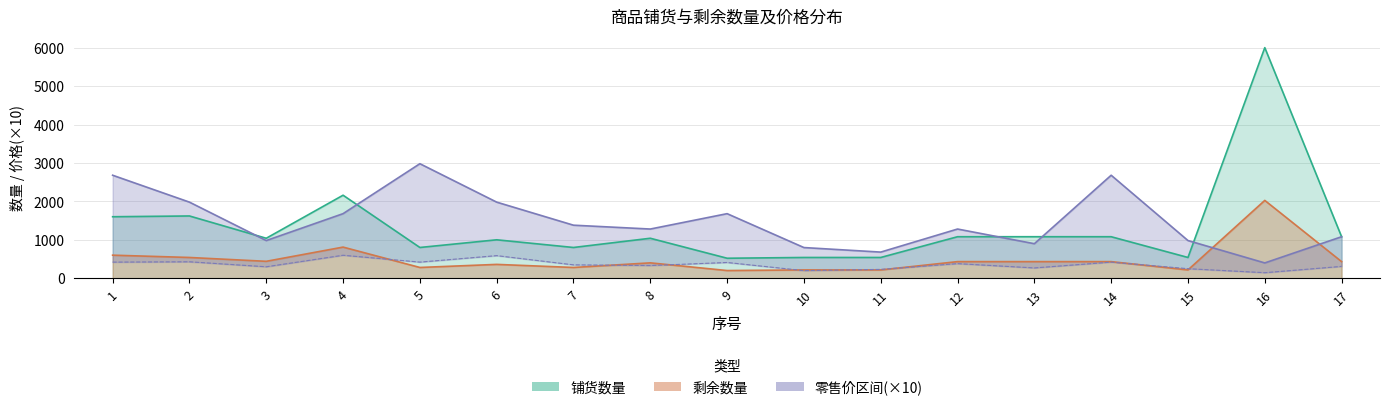

What is the value of the 铺货数量 point at the 11th from the left?

540.0